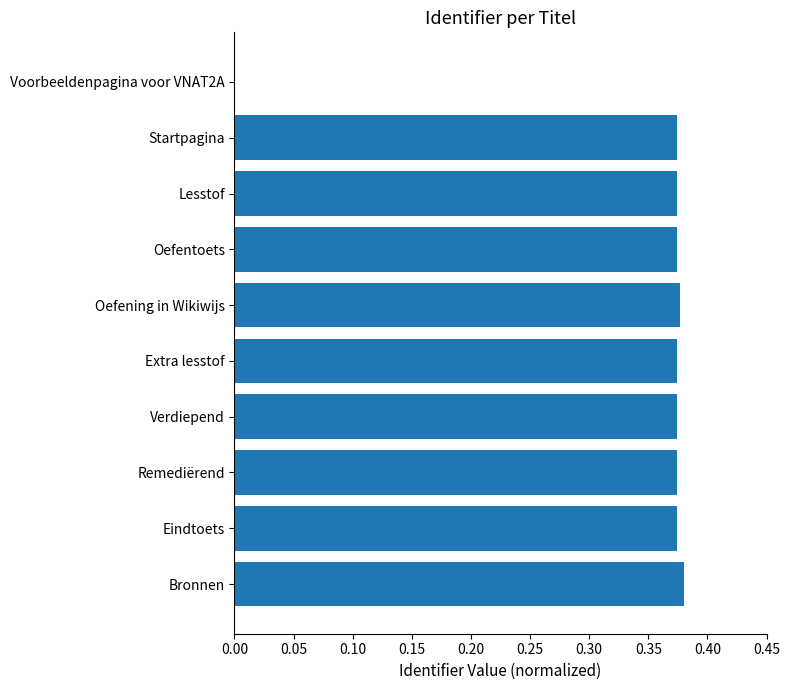

The chart shows a value of 0.6 at Lesstof. True or false?

False